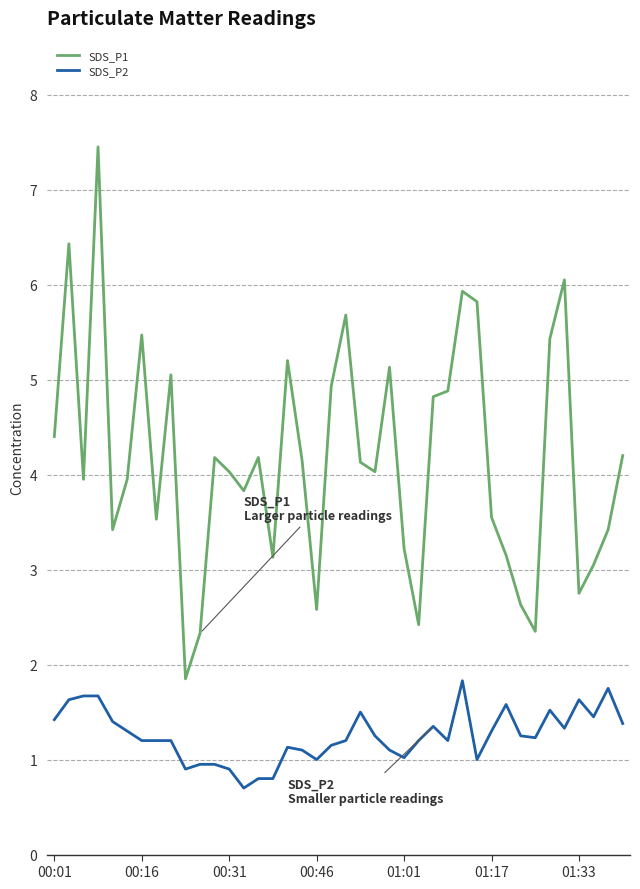

Which series has the widest spread of values?

SDS_P1